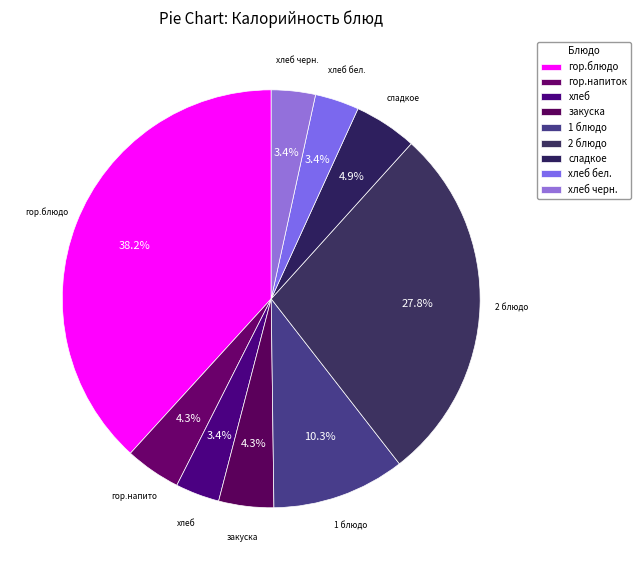

Count the number of slices in the pie.

9